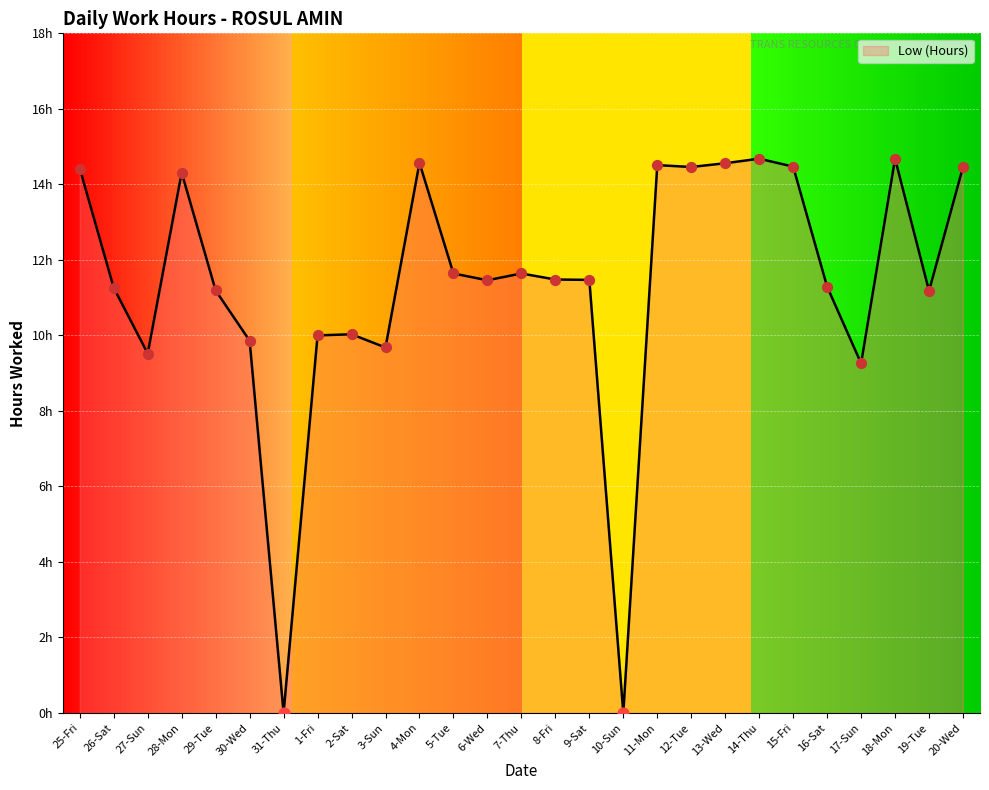

Does the chart have visible grid lines?

Yes